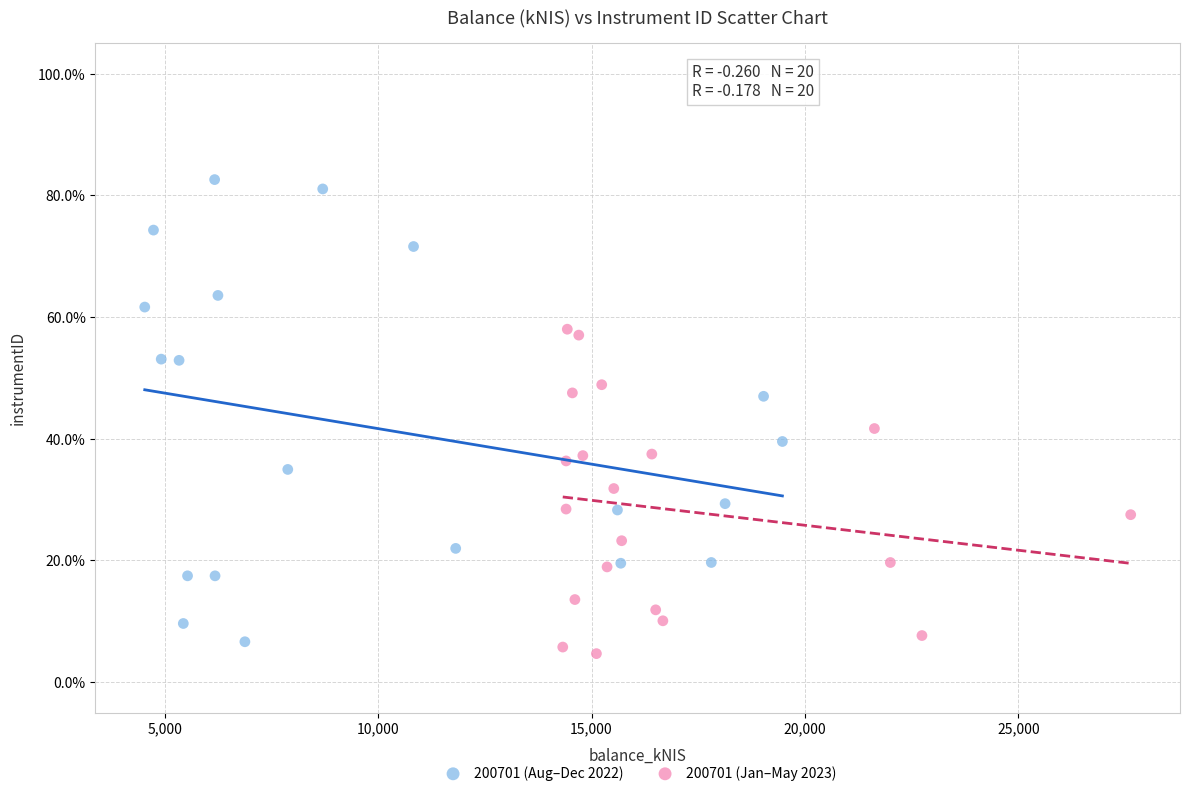

Which series contains the lowest Y value?

200701 (Jan–May 2023)